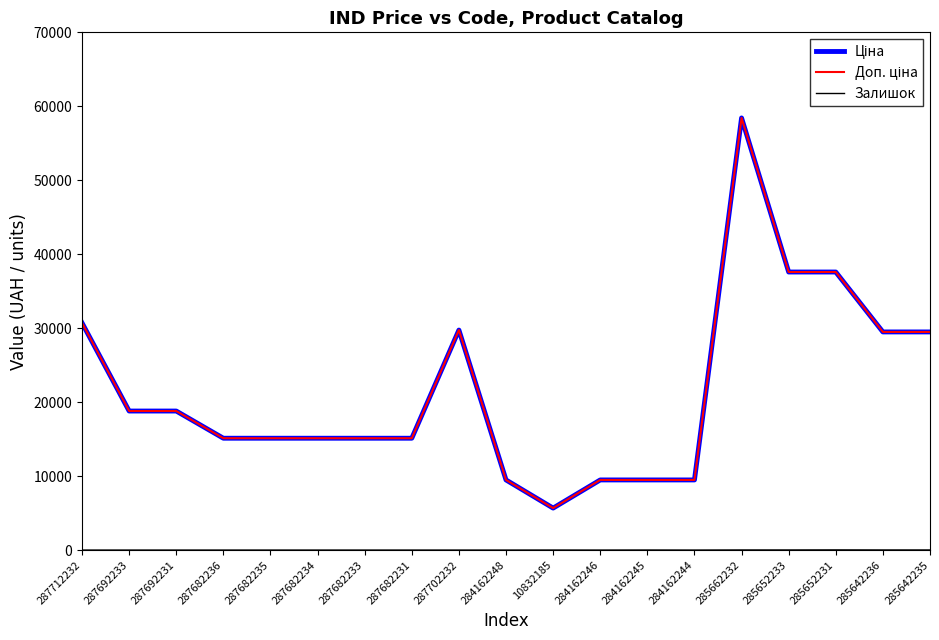

The value of Ціна at 285662232 is 58426.5. True or false?

True